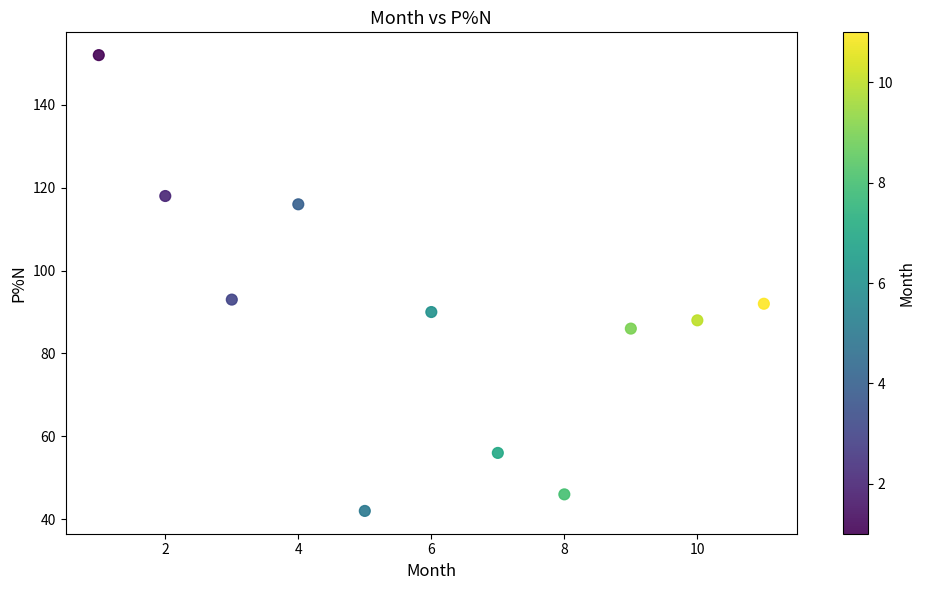

What is the average X value?

6